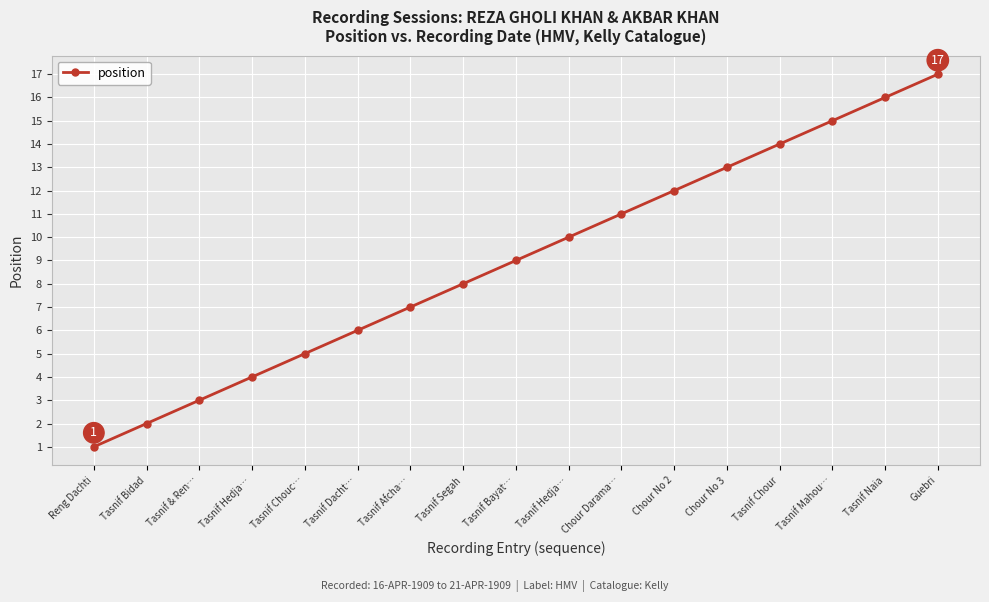

What is the label of the 2nd point from the left?

Tasnif Bidad